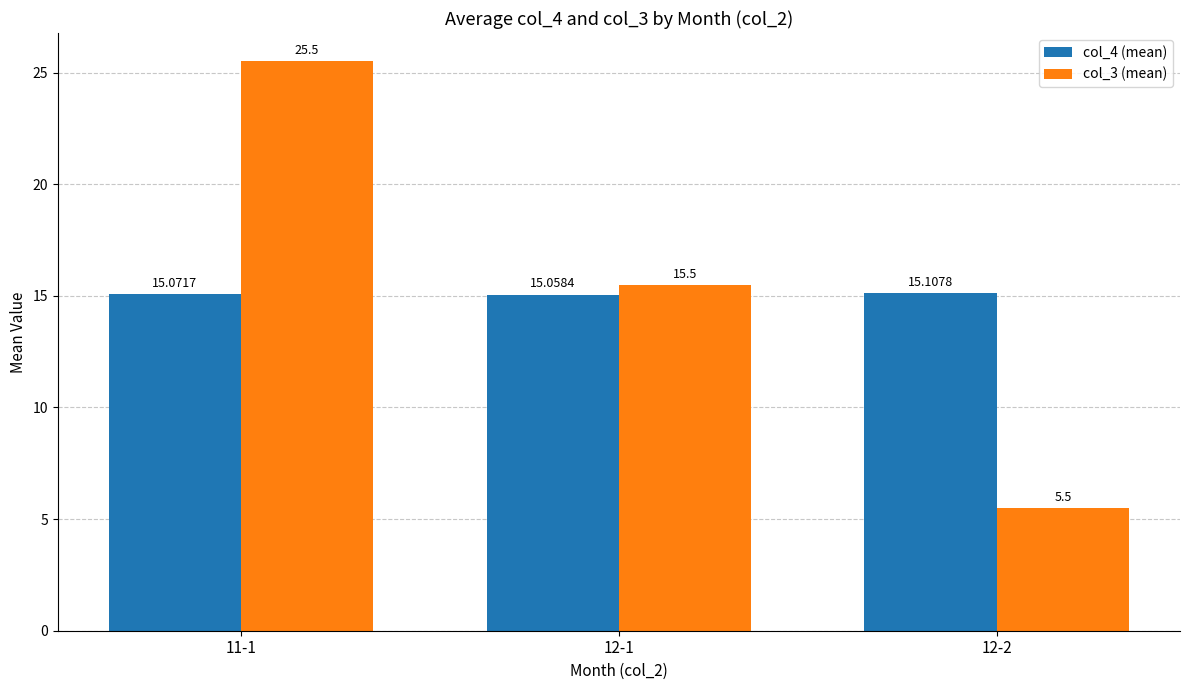

How many bars are there in each group?

2